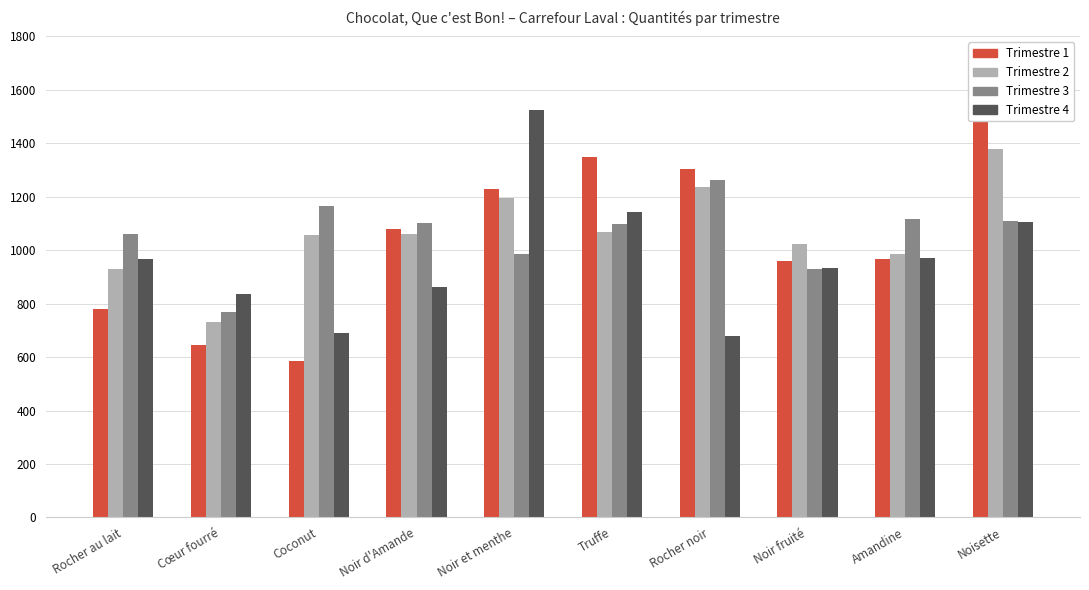

What position from the left is Noir et menthe?

5